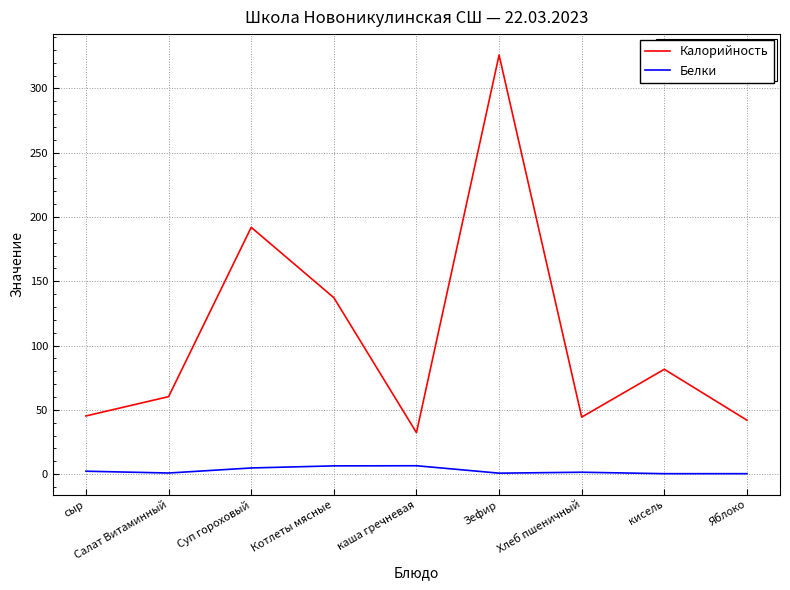

How many values in the Белки series exceed 1?

5